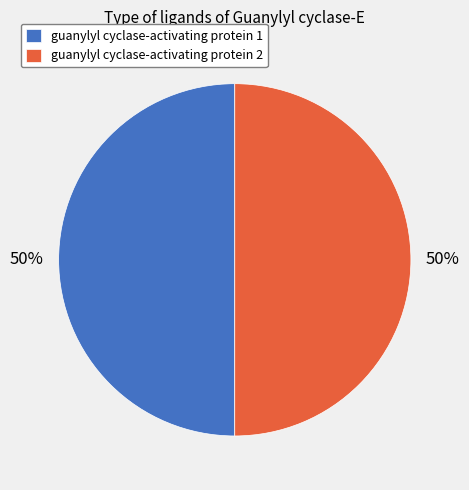

Approximately how many times larger is the value at guanylyl cyclase-activating protein 1 compared to guanylyl cyclase-activating protein 2?

1.0